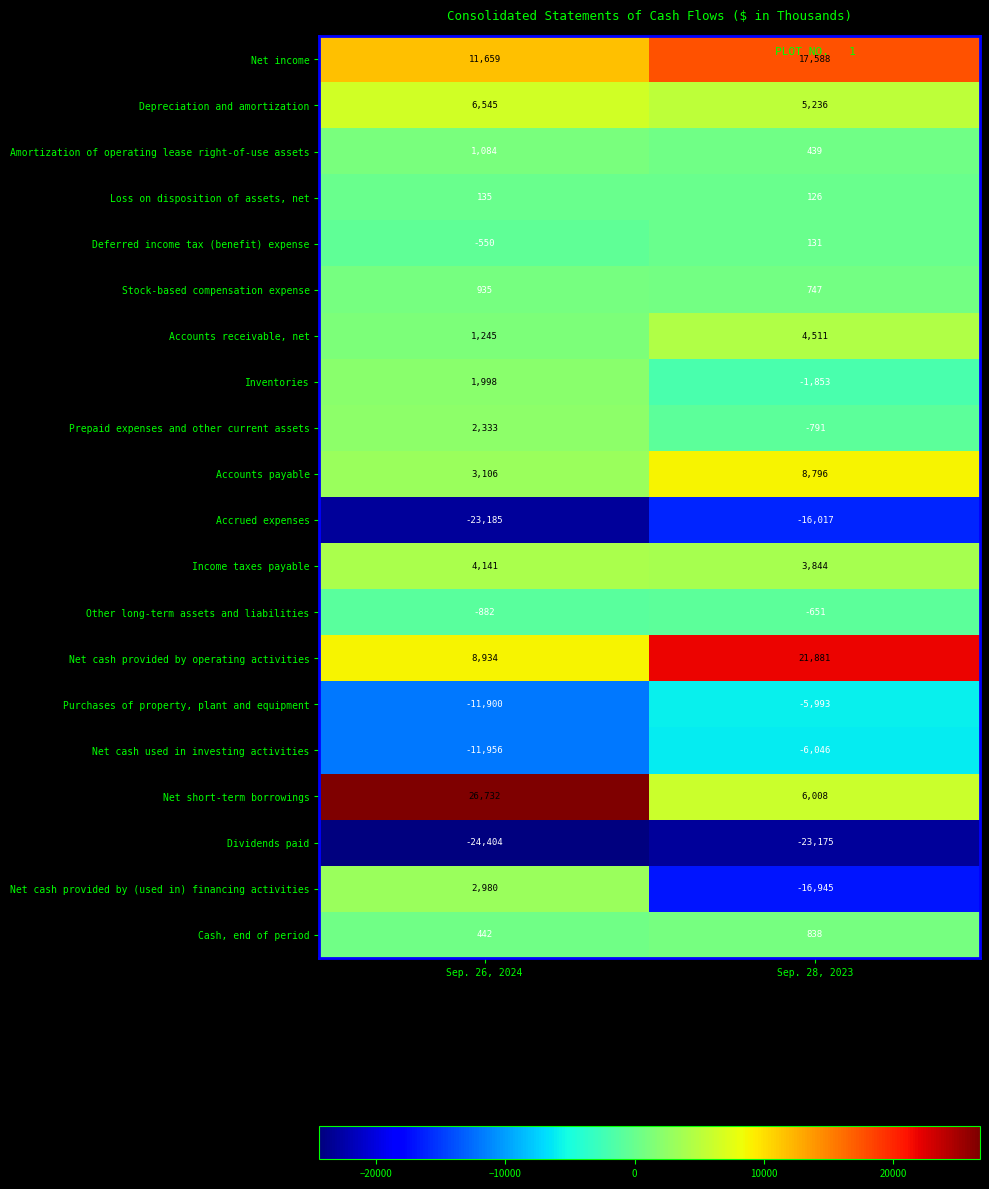

What is the total value across all series at Sep. 26, 2024?

-608